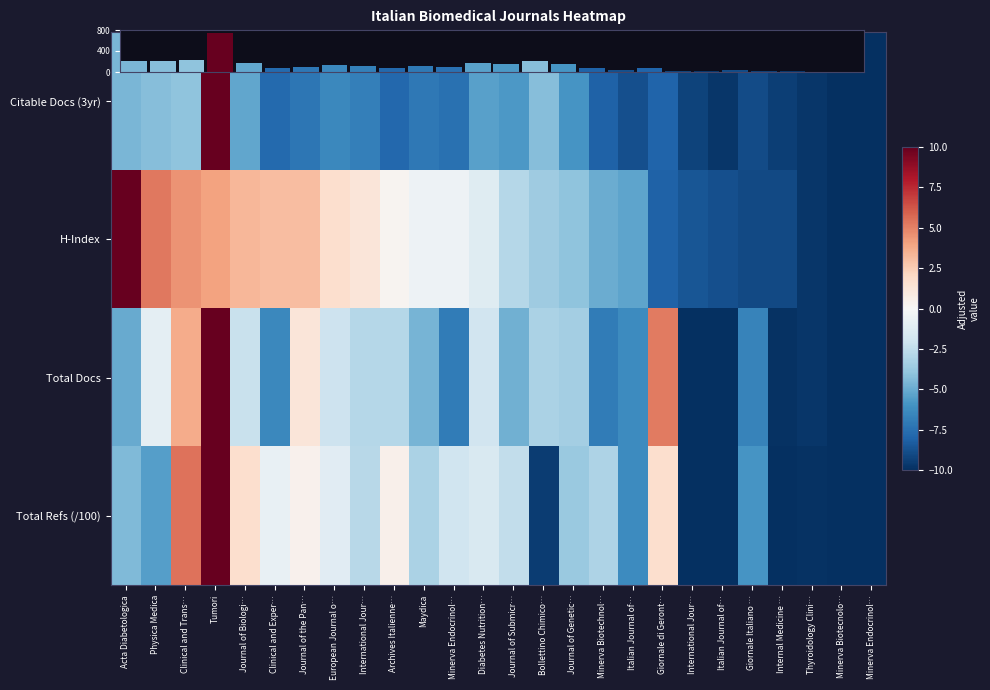

What is the total value across all series at Tumori?

778.0